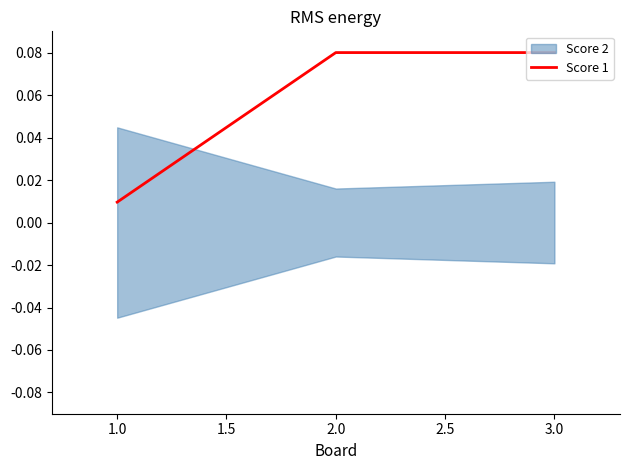

At which label is Score 1 closest to 0?

1.0